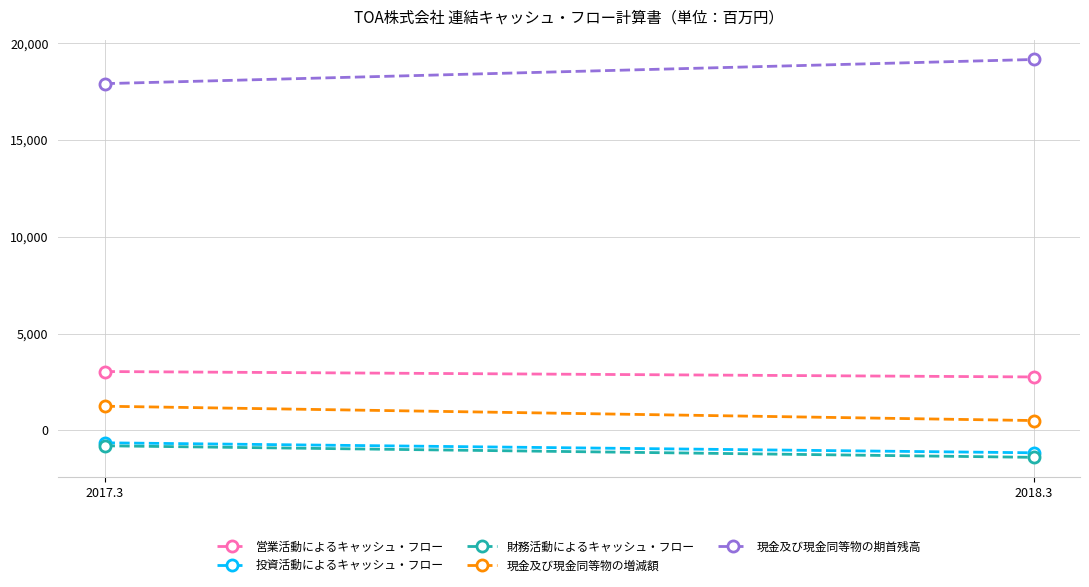

At 2017.3, list the series in order from smallest to largest.

財務活動によるキャッシュ・フロー, 投資活動によるキャッシュ・フロー, 現金及び現金同等物の増減額, 営業活動によるキャッシュ・フロー, 現金及び現金同等物の期首残高